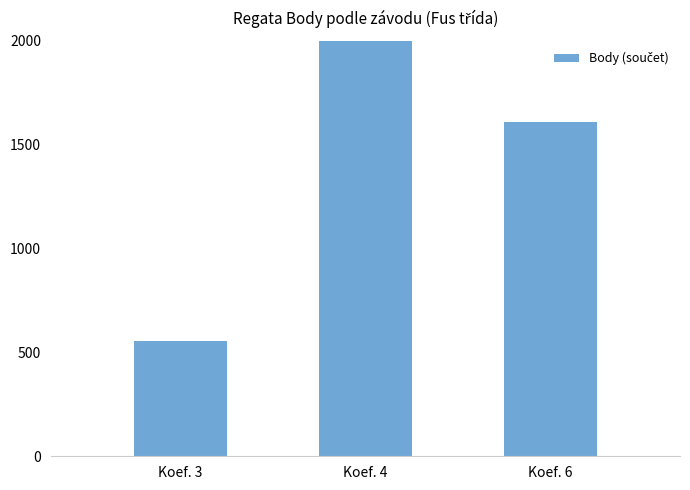

What is the sum of all values?

8247